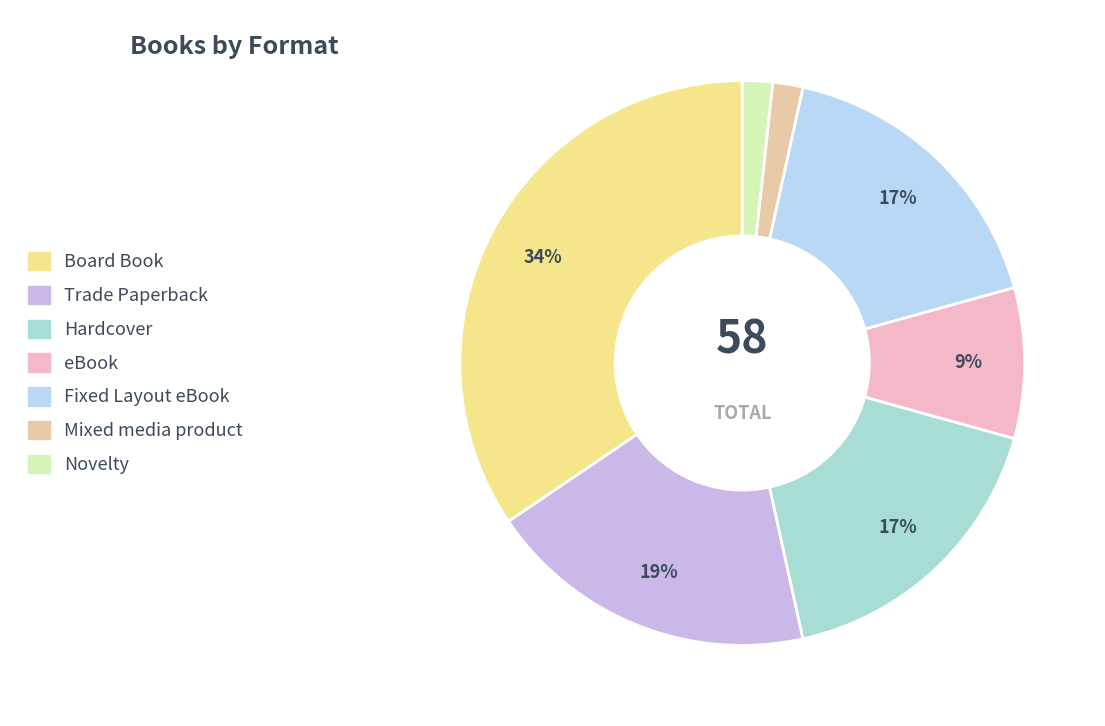

What percentage is the Board Book slice, to the nearest percent?

34%